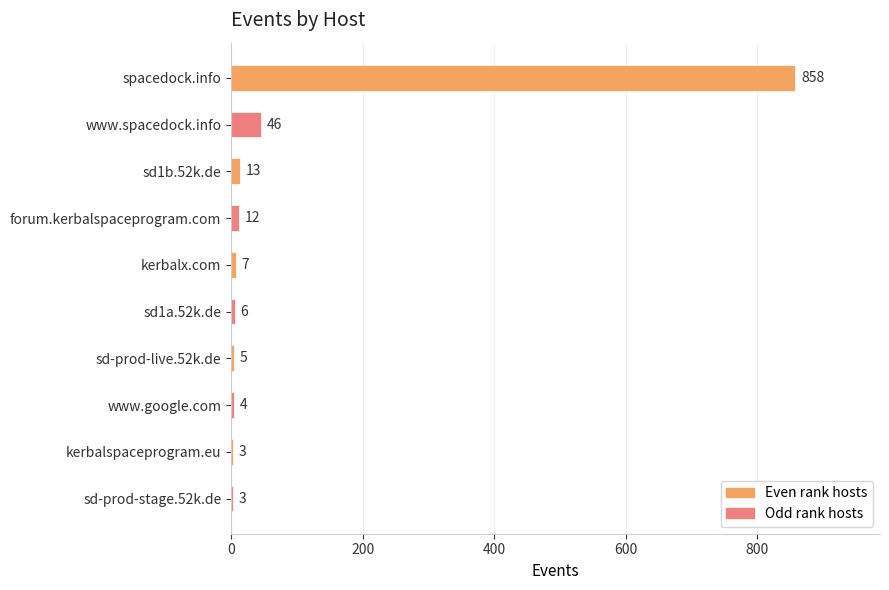

What is the label of the 4th bar from the bottom?

sd-prod-live.52k.de